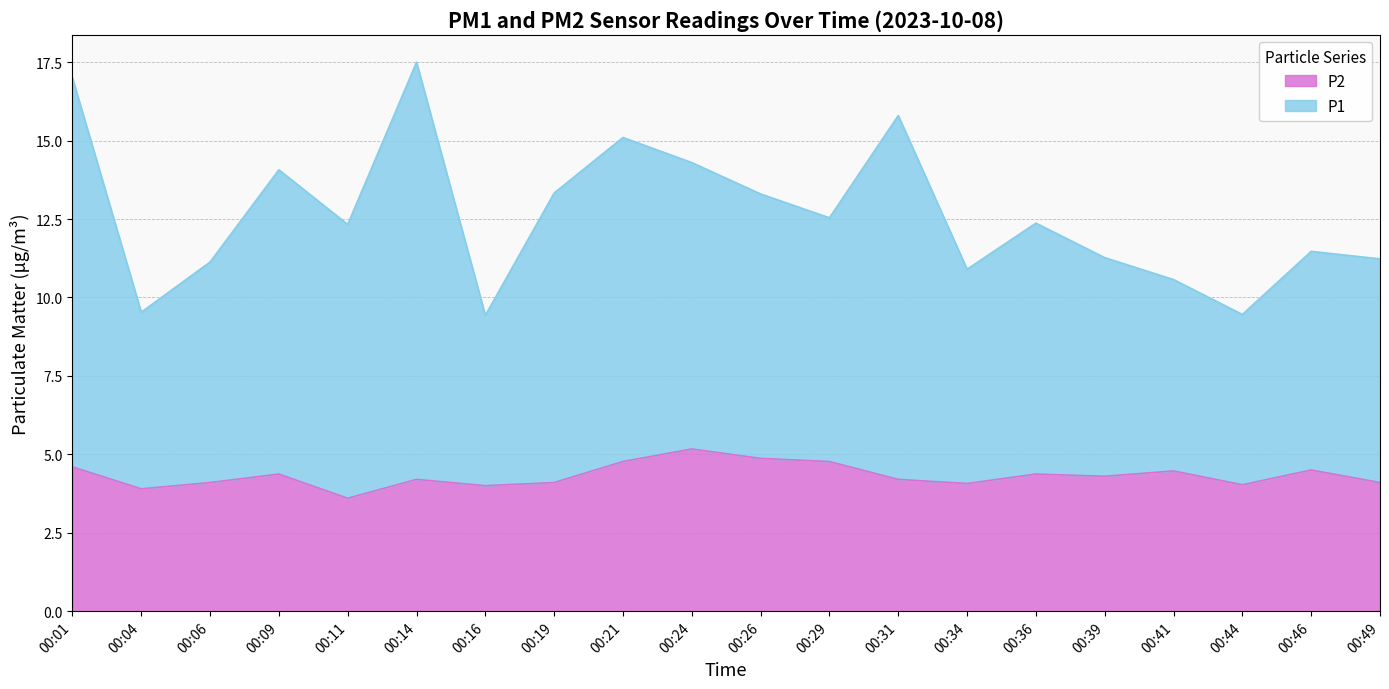

True or false: P1 and P2 intersect in this chart.

False